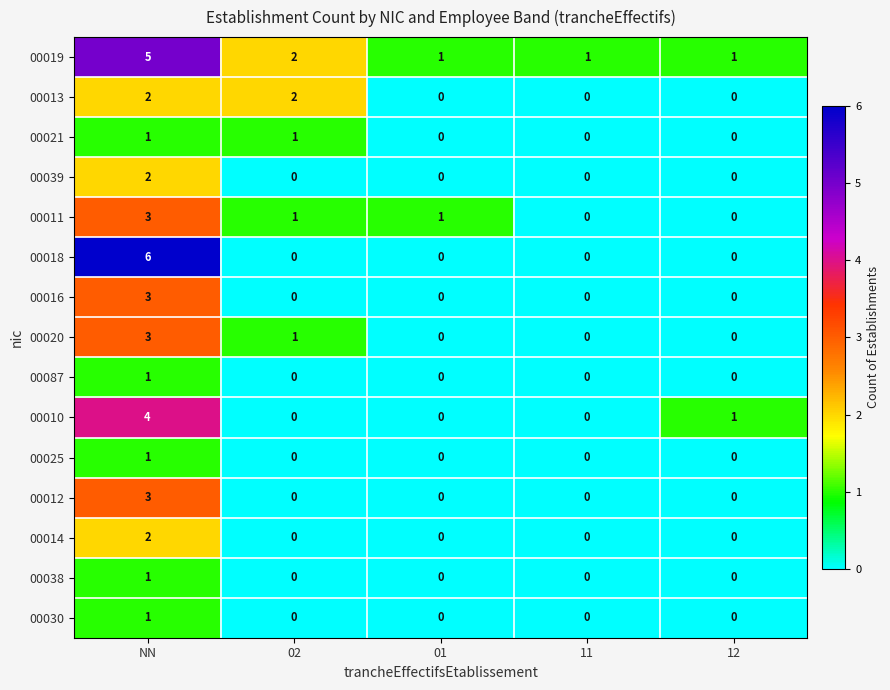

Which label corresponds to the largest value in the chart?

NN